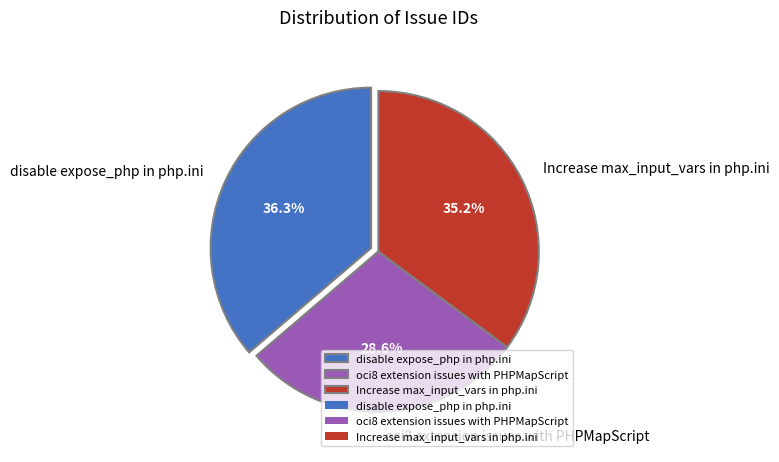

Which category has the smallest portion of the pie?

oci8 extension issues with PHPMapScript